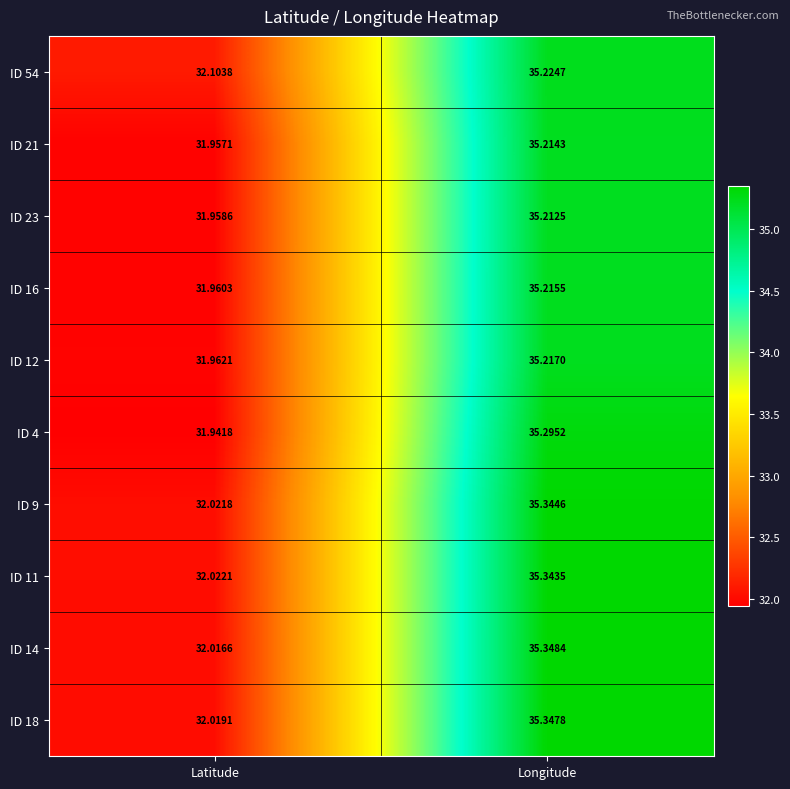

Which category has the highest value across all series?

Longitude